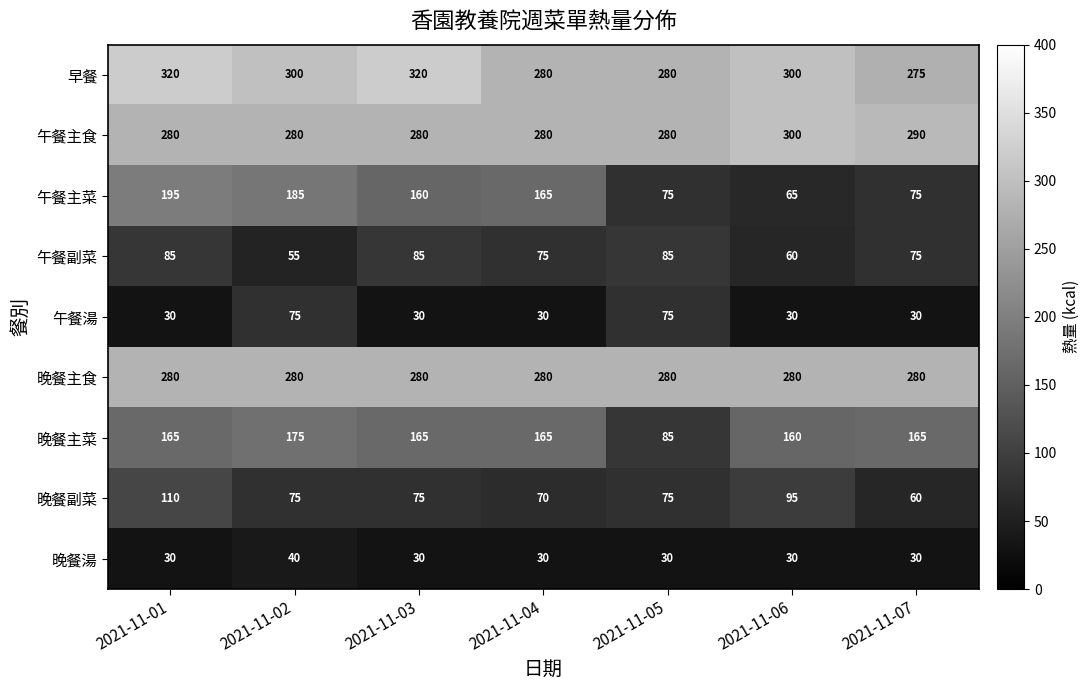

What is the minimum value shown in the chart?

30